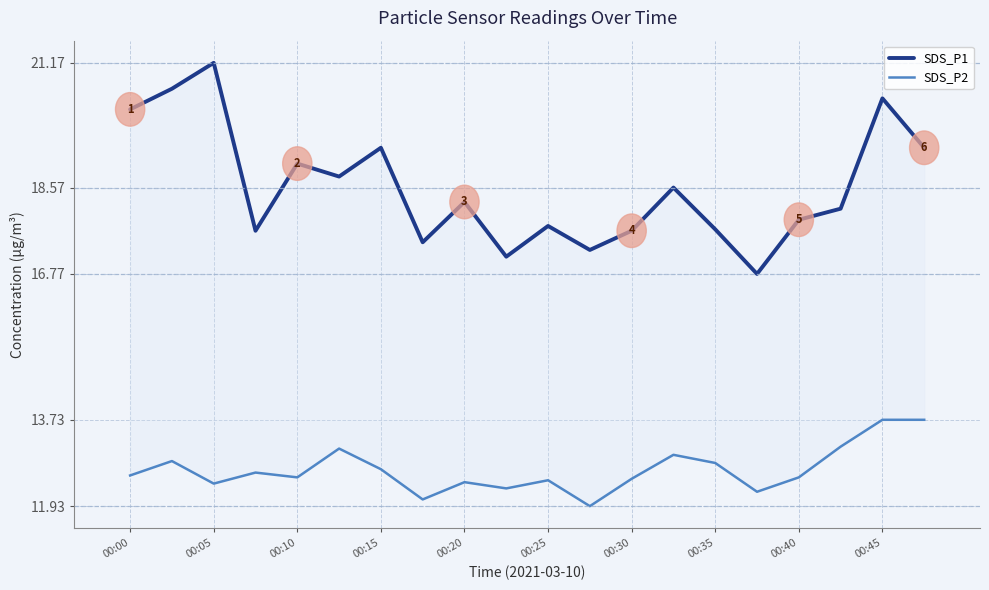

How many interior local valleys does the SDS_P1 series have?

6